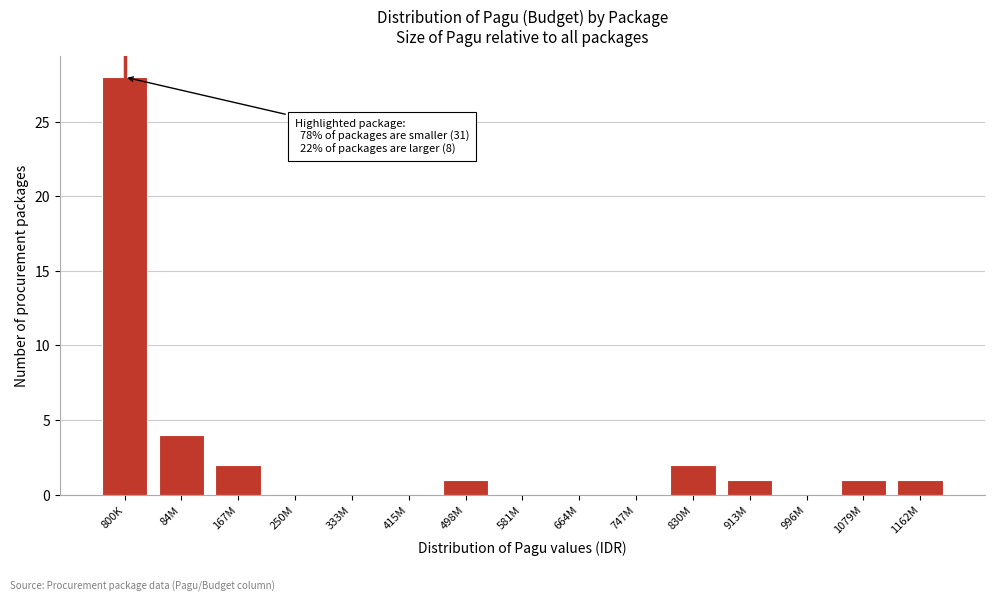

Reading left to right, extract all data points from this chart.

800K=28	84M=4	167M=2	250M=0	333M=0	415M=0	498M=1	581M=0	664M=0	747M=0	830M=2	913M=1	996M=0	1079M=1	1162M=1